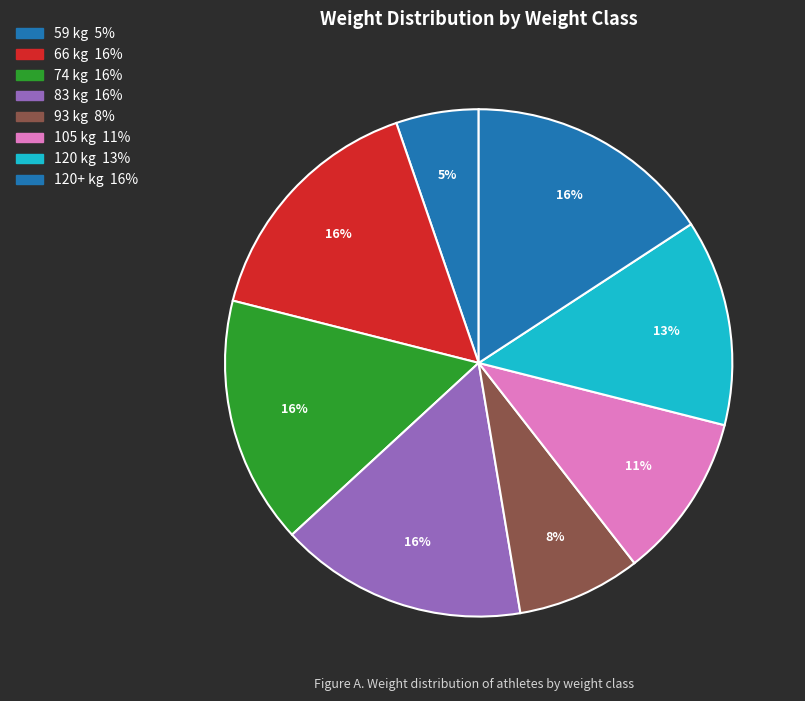

Count the number of slices in the pie.

8